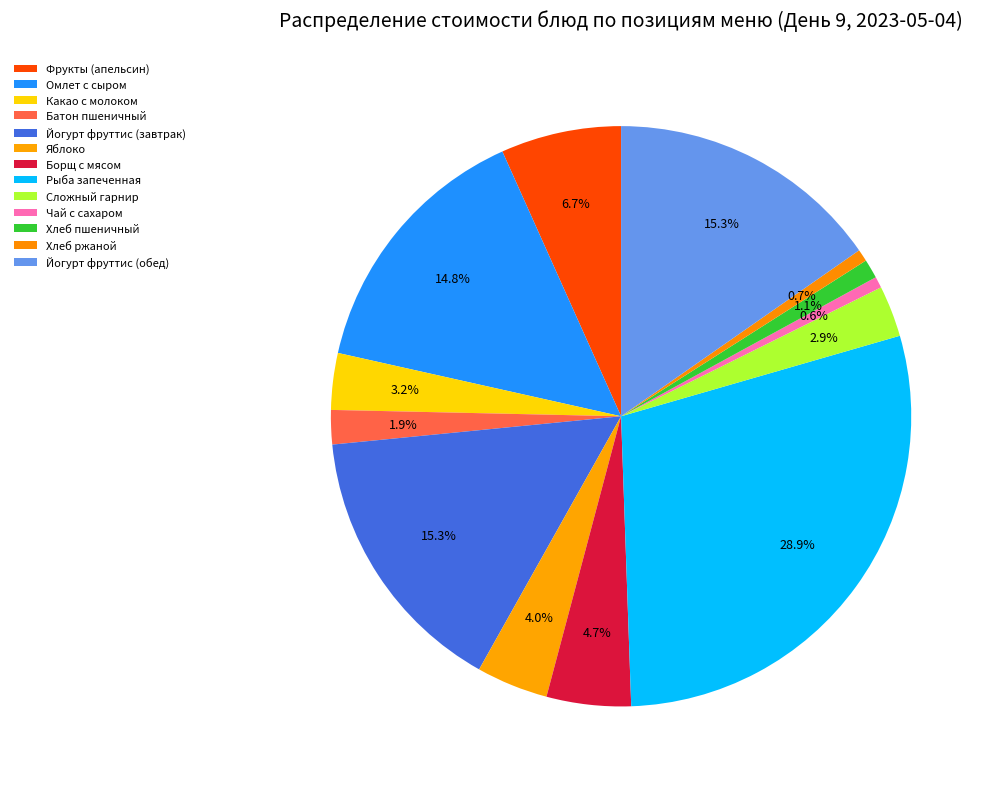

Combined, what portion of the pie is Яблоко and Какао с молоком?

7.1%